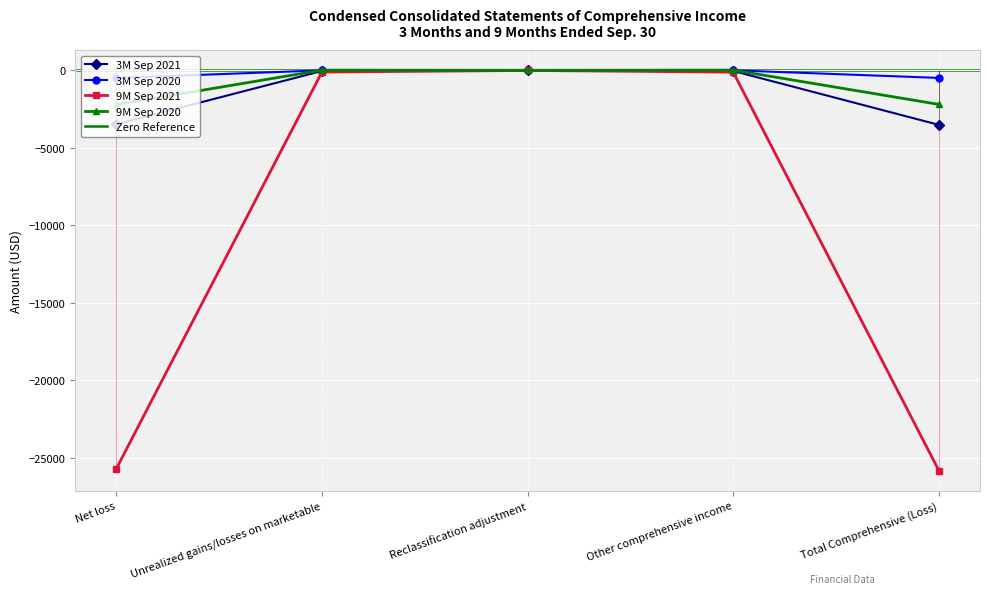

Reading left to right, what are all the values shown in this chart?

3M Sep 2021: -3476	-40	0	-40	-3516
3M Sep 2020: -492	1	4	5	-487
9M Sep 2021: -25703	-110	-5	-115	-25818
9M Sep 2020: -2212	14	2	16	-2196